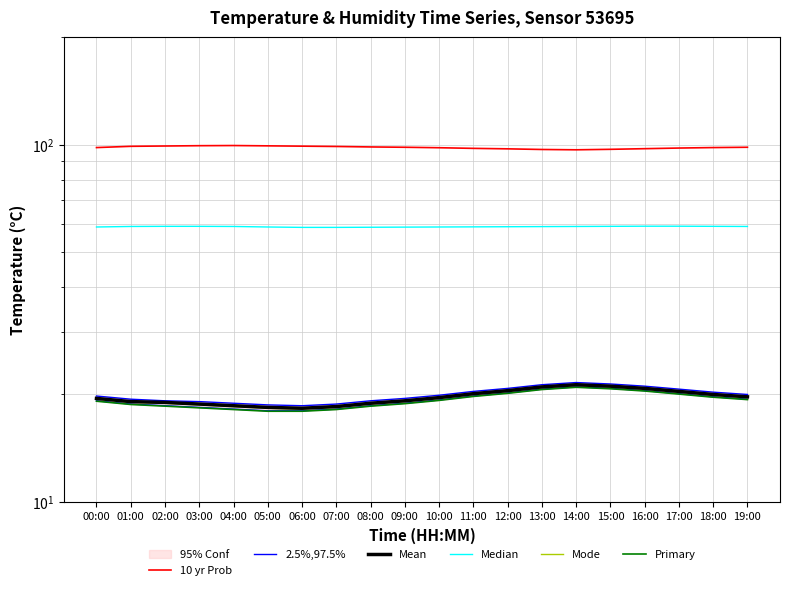

Between 01:00 and 18:00, which series saw the biggest shift?

2.5%,97.5%